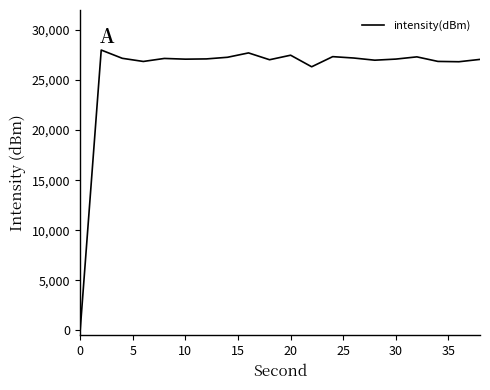

What is the greatest value displayed?

28000.0